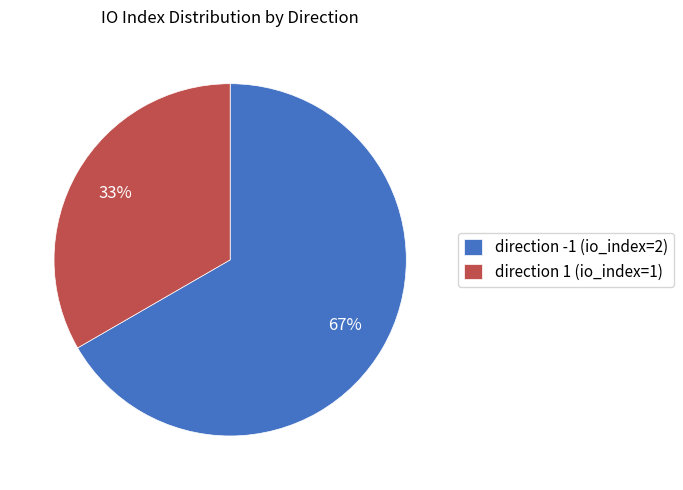

How many segments does this pie chart have?

2